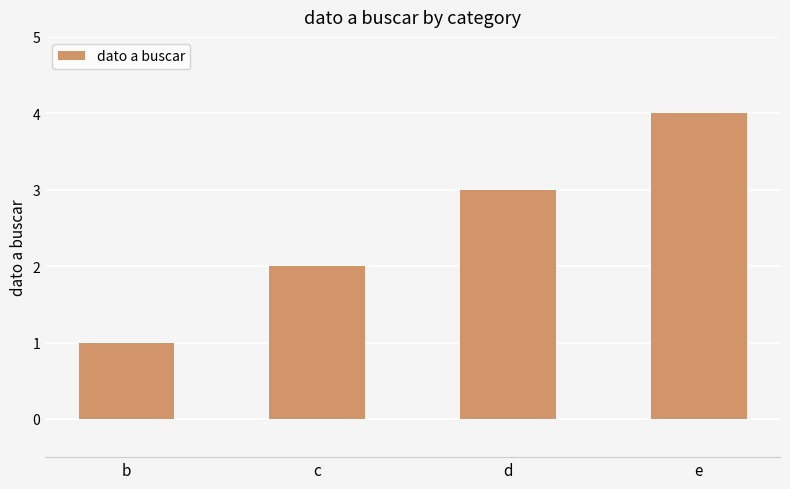

Rank the categories by value from lowest to highest.

b, c, d, e